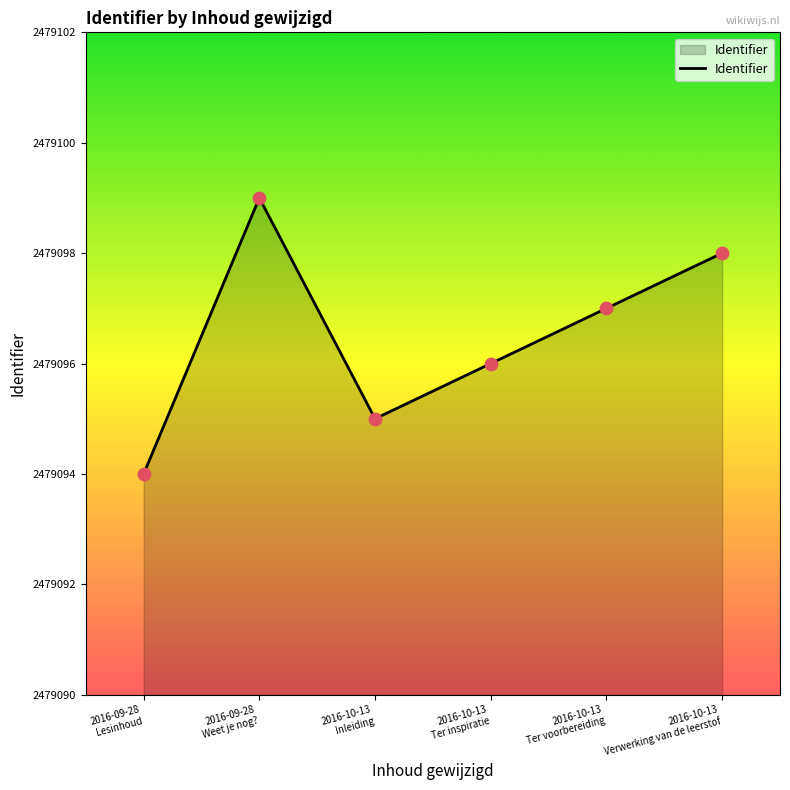

Which has a higher value, 2016-10-13
Ter inspiratie or 2016-09-28
Weet je nog??

2016-09-28
Weet je nog?